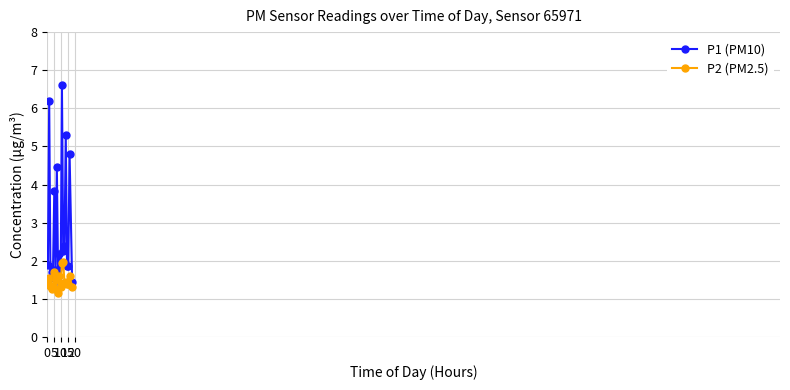

List the series in order of their peak value, lowest first.

P2 (PM2.5), P1 (PM10)